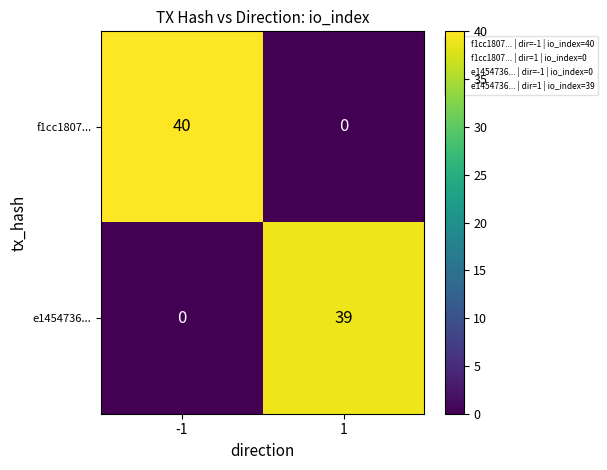

Which category has the highest value across all series?

-1